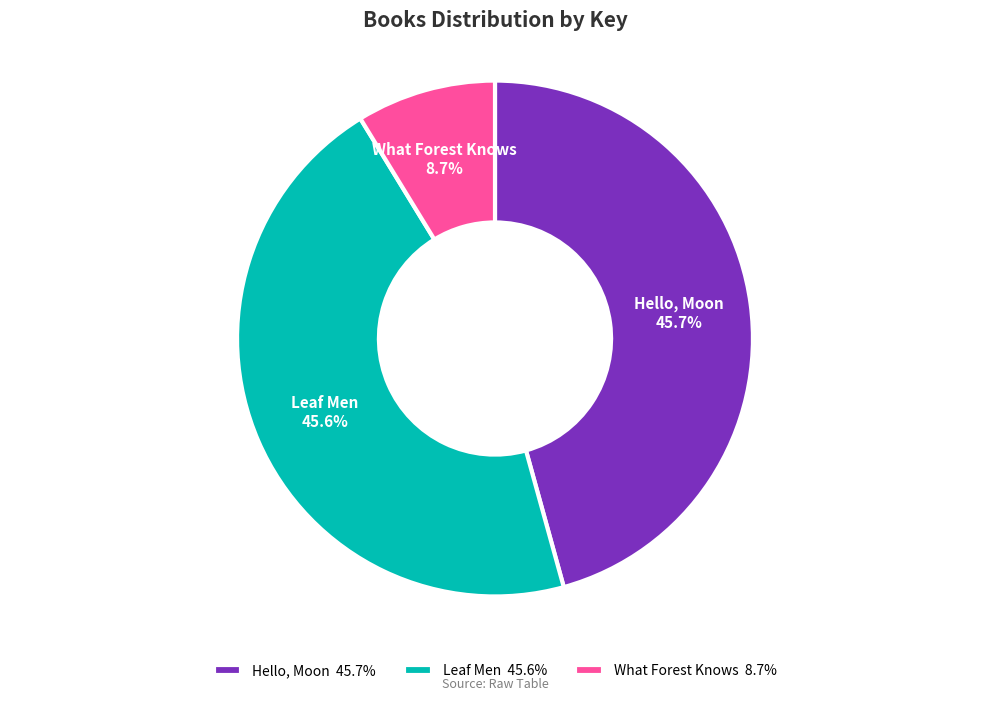

Count the number of slices in the pie.

3